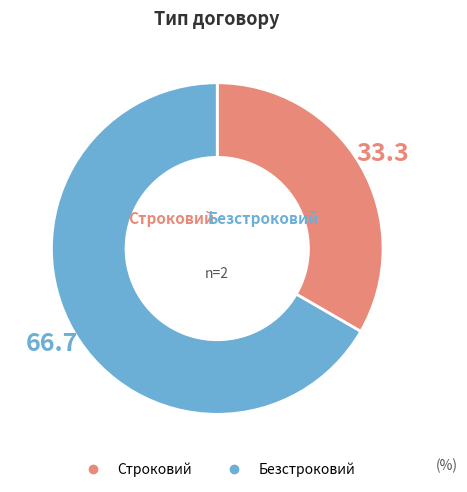

Rank the categories by value from lowest to highest.

Строковий, Безстроковий